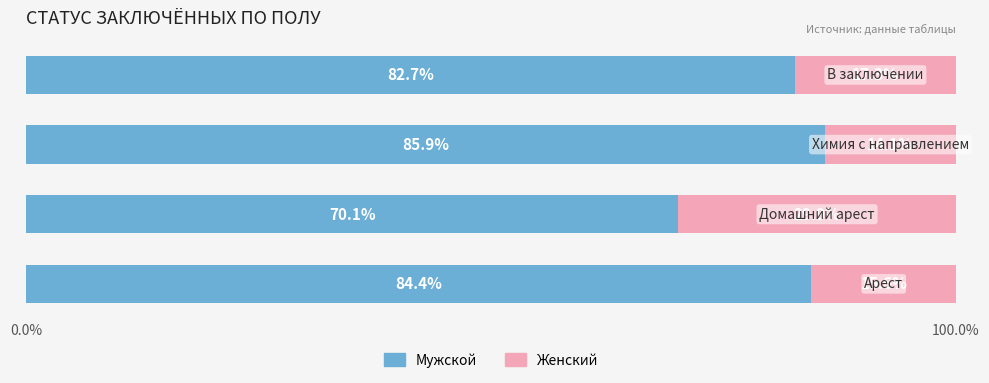

What is the sum of all Мужской values?

323.1